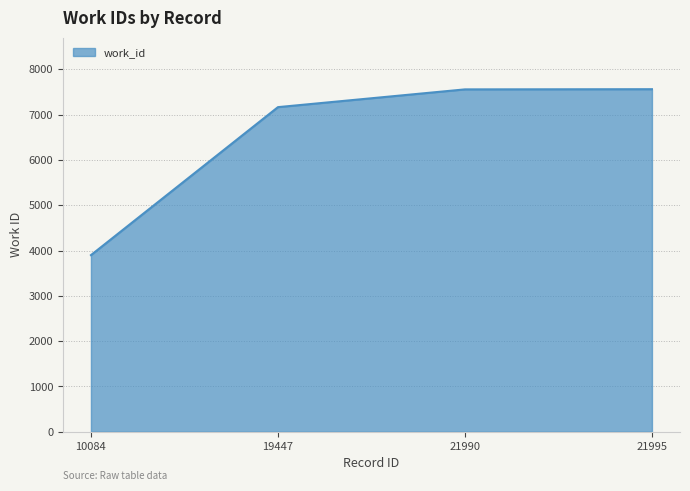

What is the change in value from 19447 to 21995?

+396